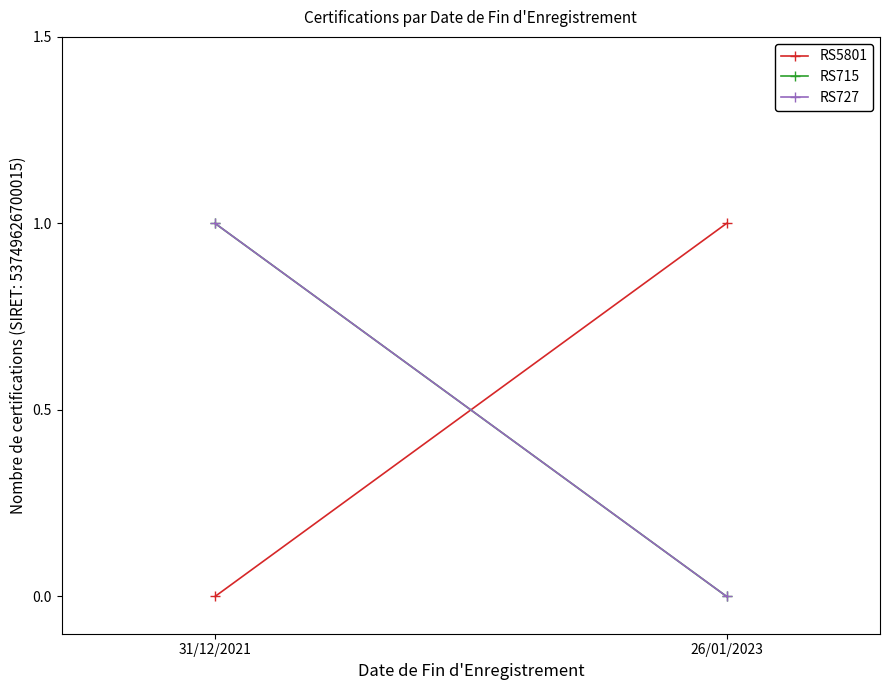

What is the difference between the maximum and minimum values in the RS715 series?

1